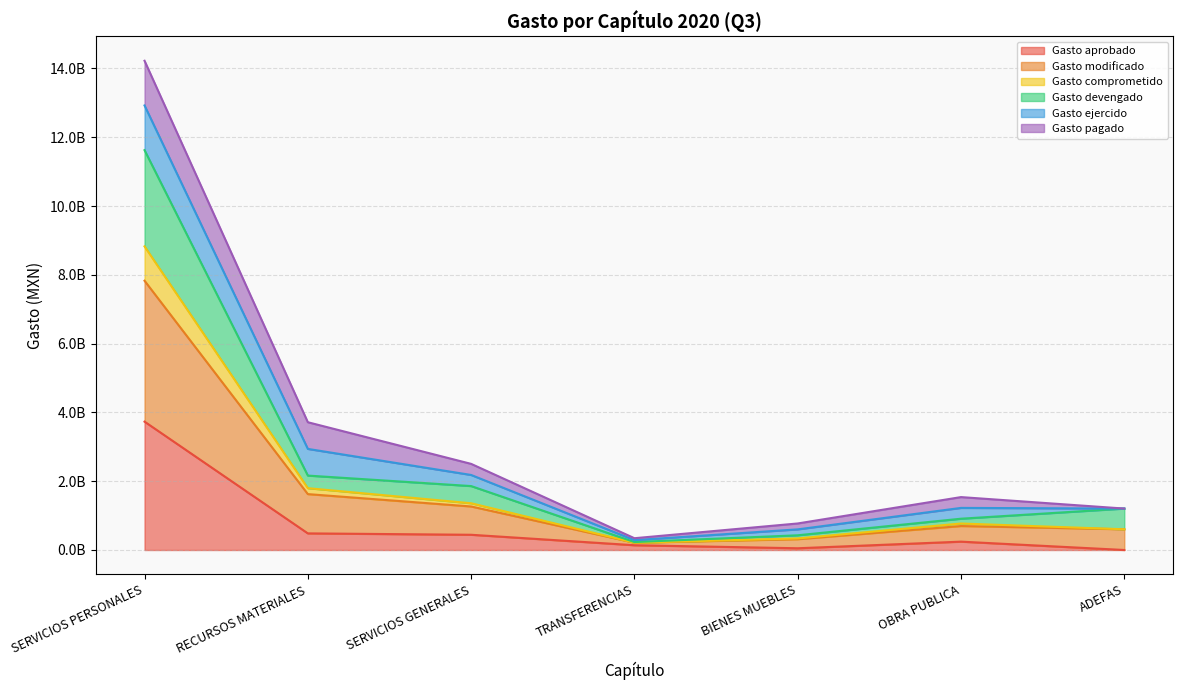

Does the chart display data point markers on the line(s)?

No